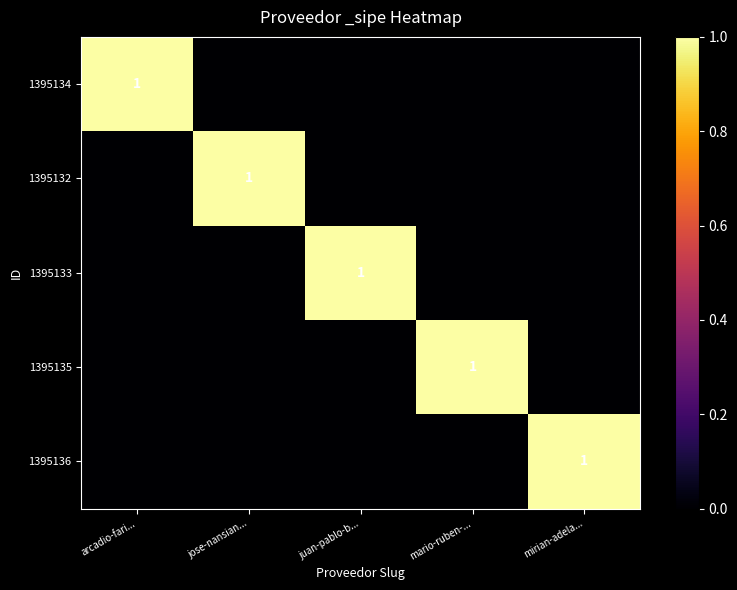

Is it true that 1395132 equals 1 at jose-nansian...?

True